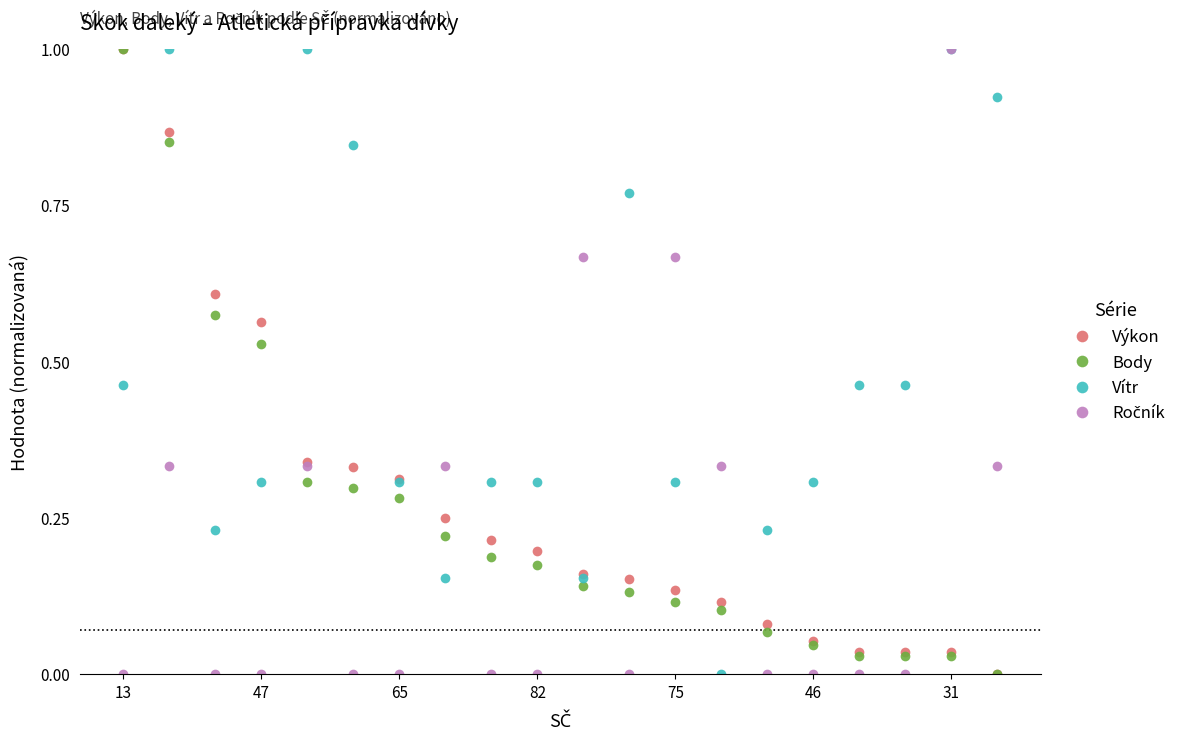

What is the value of the Body point at the 1st from the left?

1.0